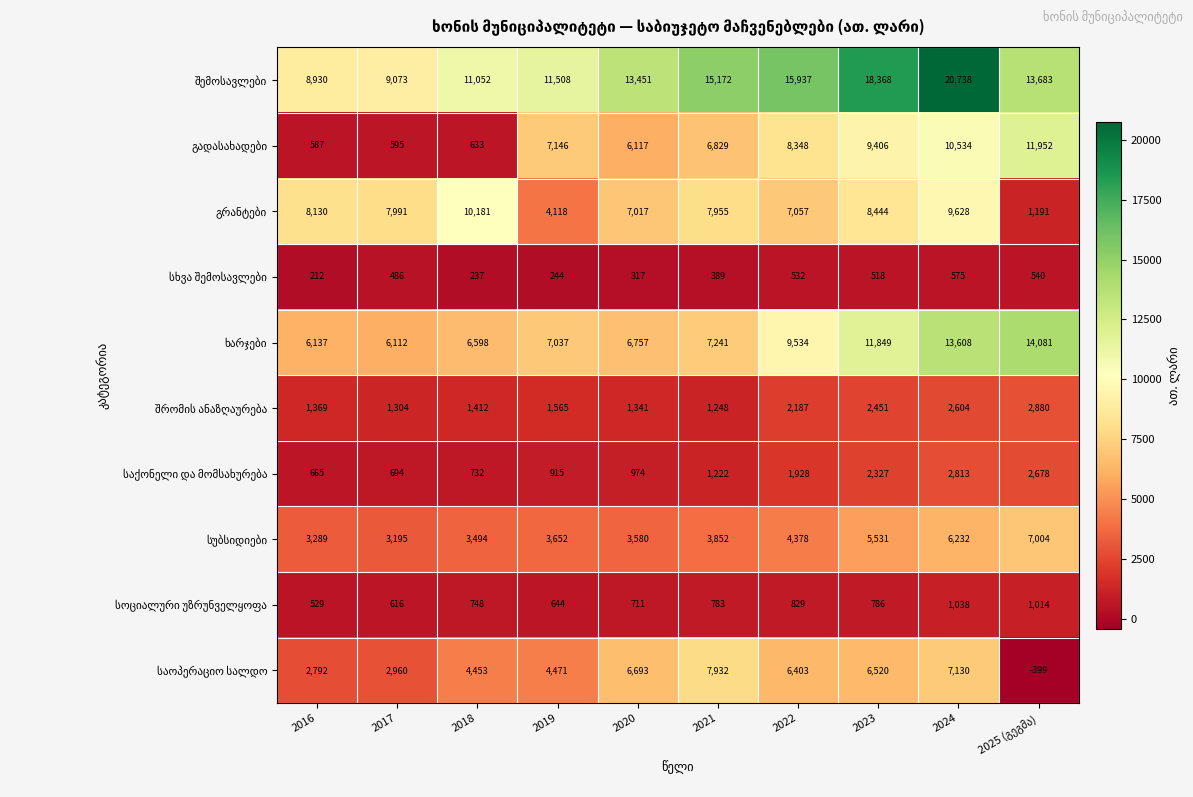

At which category does the chart reach its peak across all series?

2024